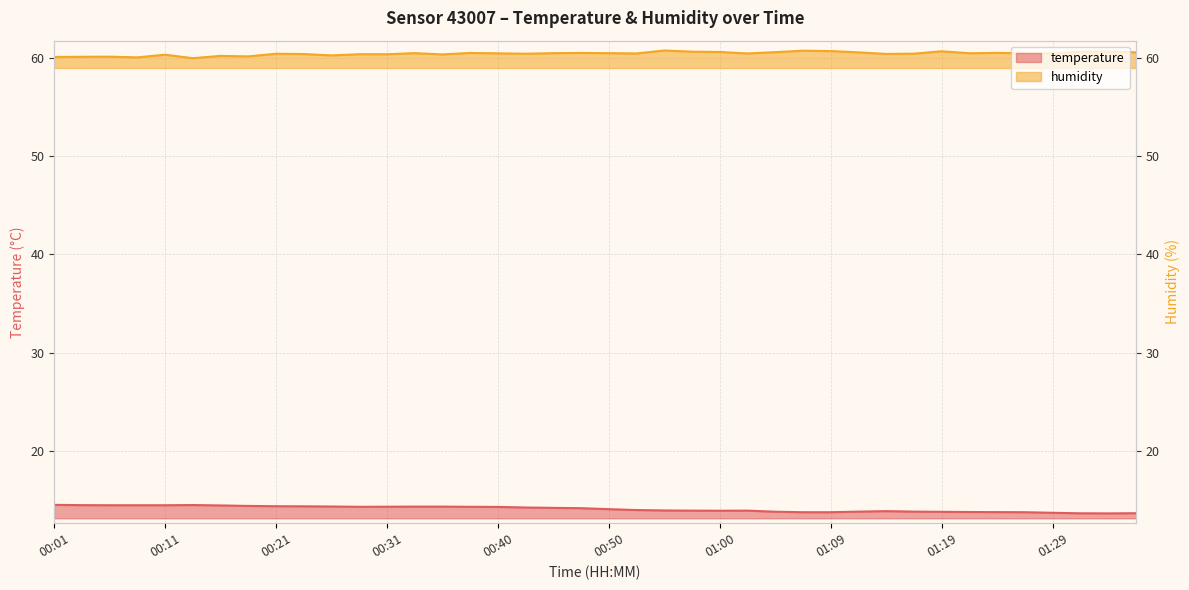

Reading left to right, what are all the values shown in this chart?

temperature: 14.5	14.5	14.5	14.5	14.5	14.5	14.4	14.4	14.4	14.4	14.3	14.3	14.3	14.3	14.3	14.3	14.3	14.2	14.2	14.2	14.1	14.0	13.9	13.9	13.9	13.9	13.8	13.8	13.8	13.8	13.9	13.8	13.8	13.8	13.8	13.8	13.7	13.7	13.6	13.7
humidity: 60.1	60.1	60.1	60.0	60.3	60.0	60.2	60.1	60.4	60.4	60.2	60.4	60.4	60.5	60.4	60.5	60.5	60.4	60.5	60.5	60.5	60.5	60.8	60.6	60.6	60.5	60.6	60.7	60.7	60.6	60.4	60.4	60.7	60.5	60.5	60.5	60.4	60.6	60.6	60.6